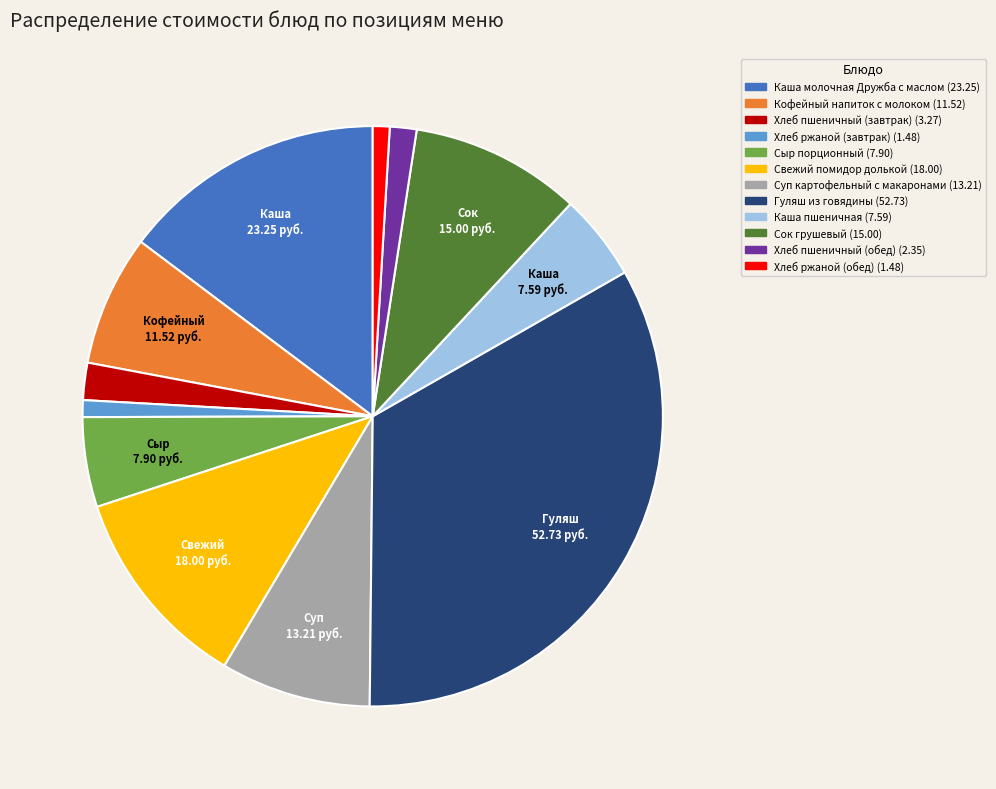

Between Каша пшеничная and Хлеб пшеничный (завтрак), which is larger?

Каша пшеничная